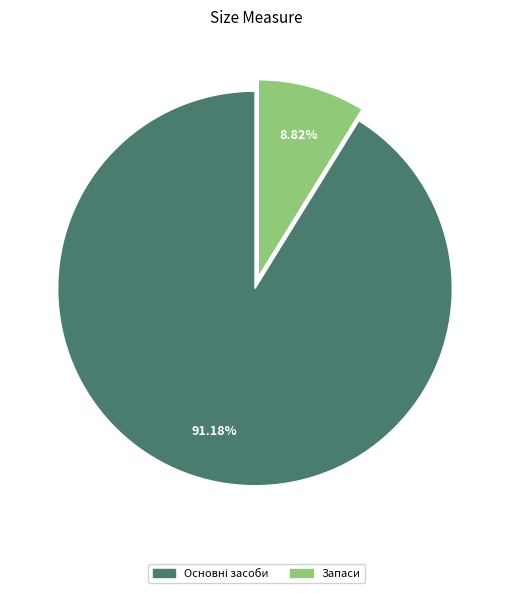

To the nearest percent, what is the average slice percentage?

50%